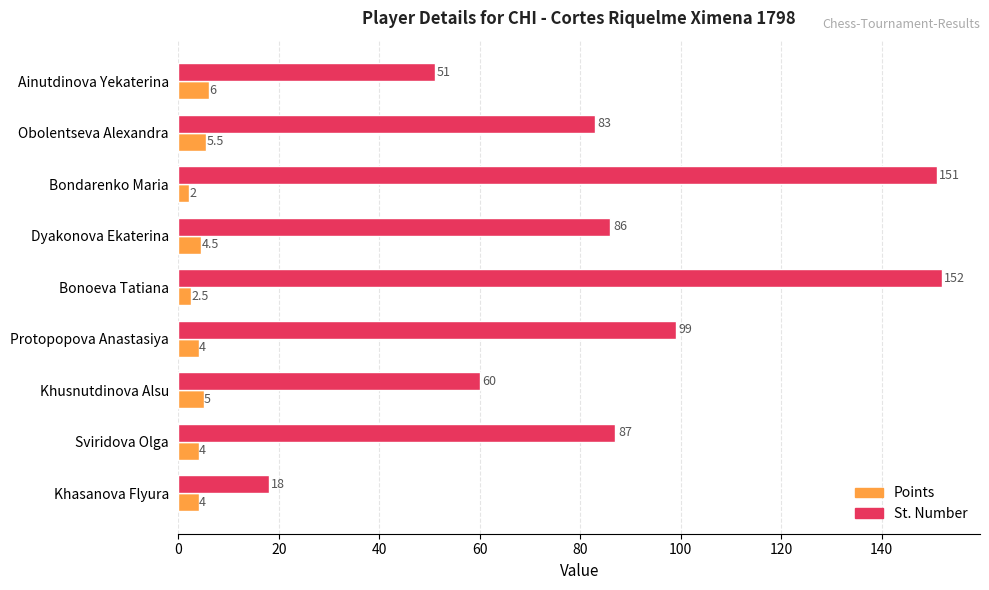

What is the total value across all series at Protopopova Anastasiya?

103.0